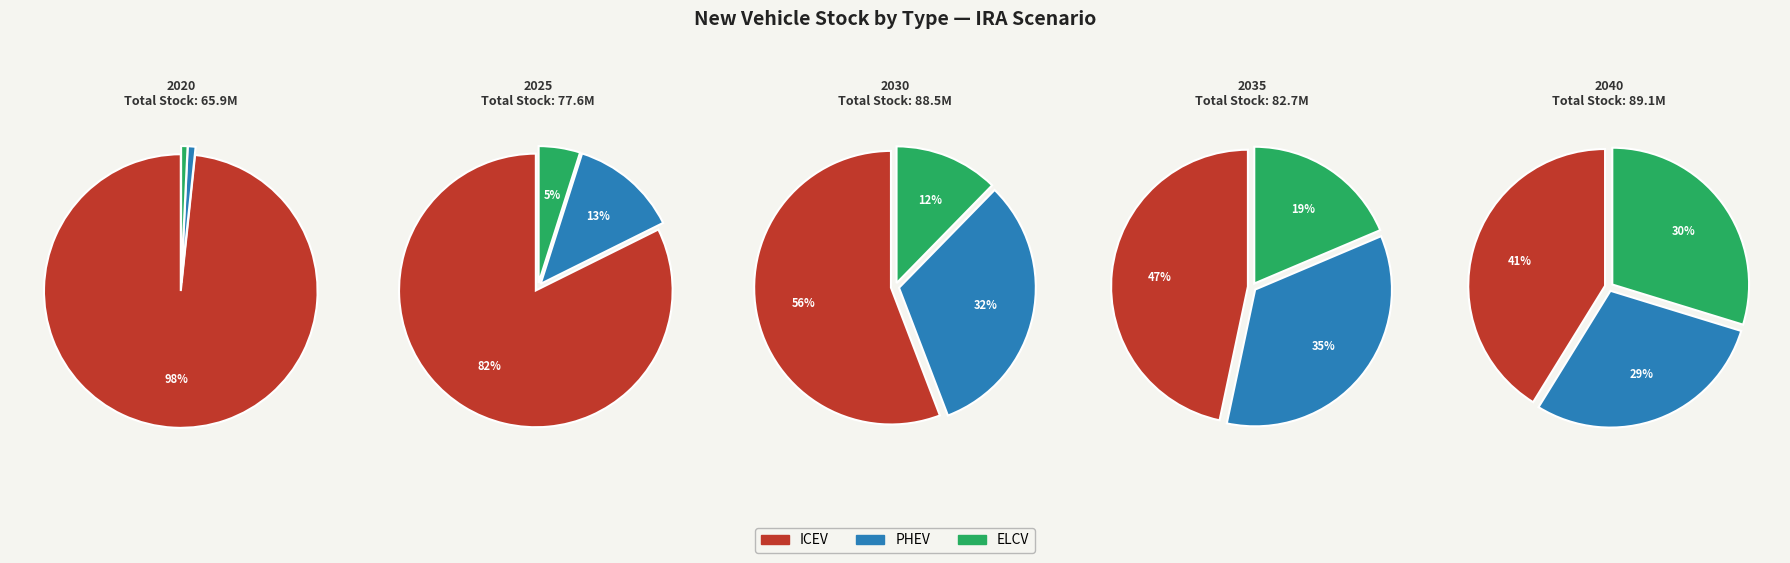

Rank the series by their average value, from highest to lowest.

icev, phev, elcv